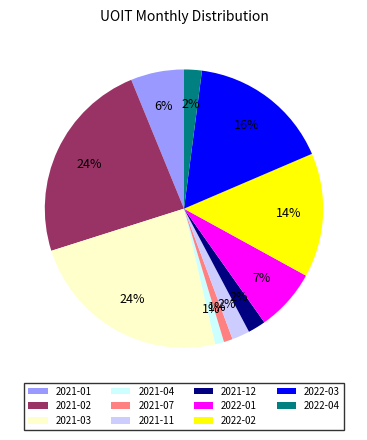

Do 2021-07 and 2021-12 together represent more than half of the pie?

No